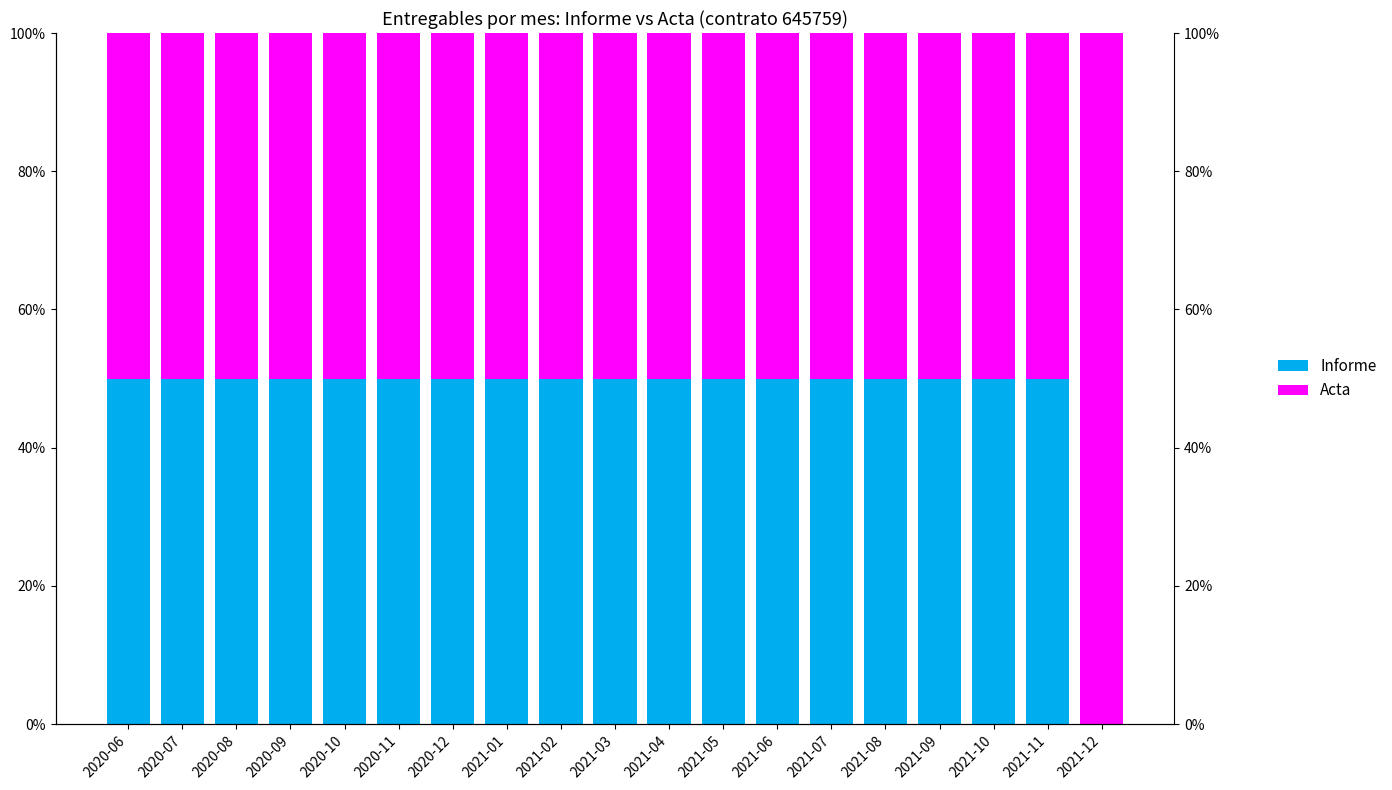

Which series has the largest total across all categories?

Acta